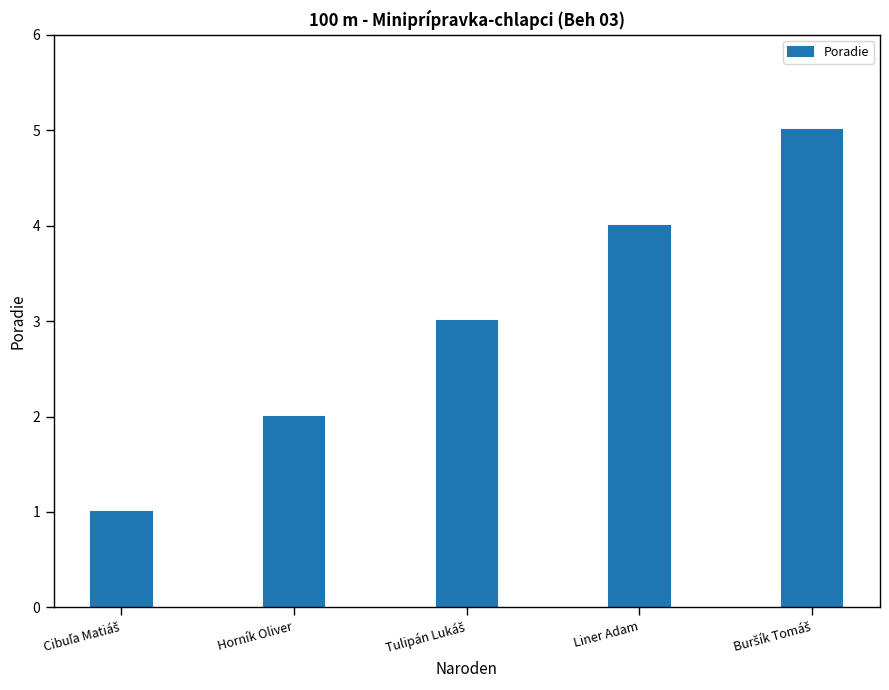

What is the label of the 4th bar from the right?

Horník Oliver